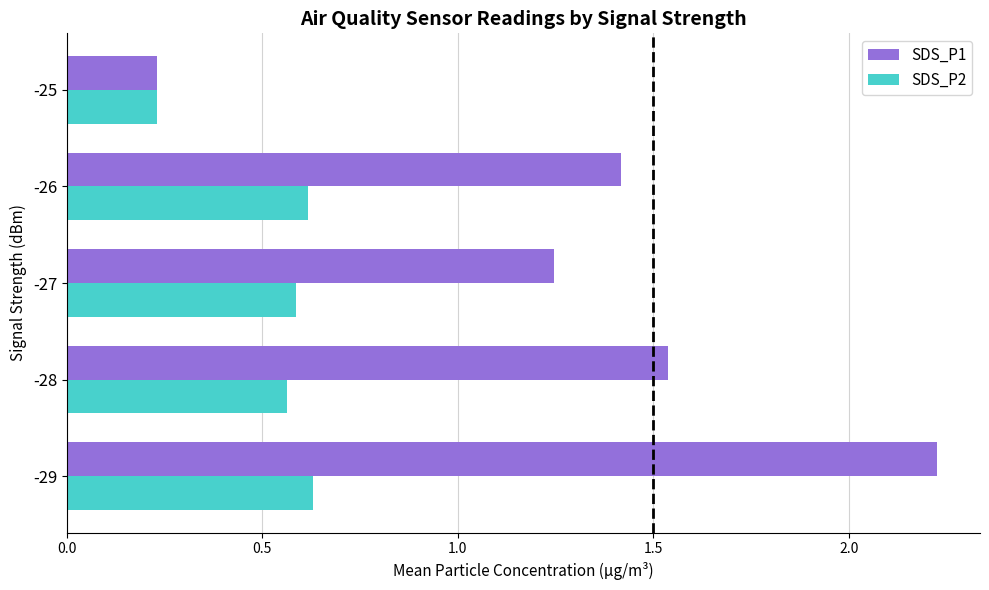

How many data points in SDS_P1 are less than 1?

1